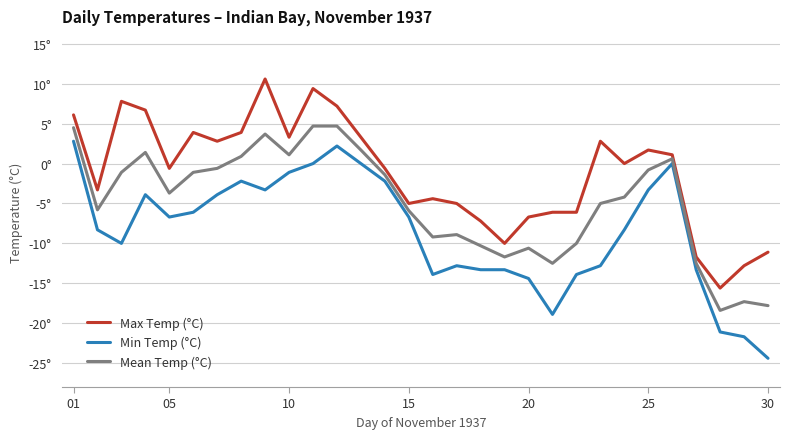

What is the sum of all Mean Temp (°C) values?

-145.5